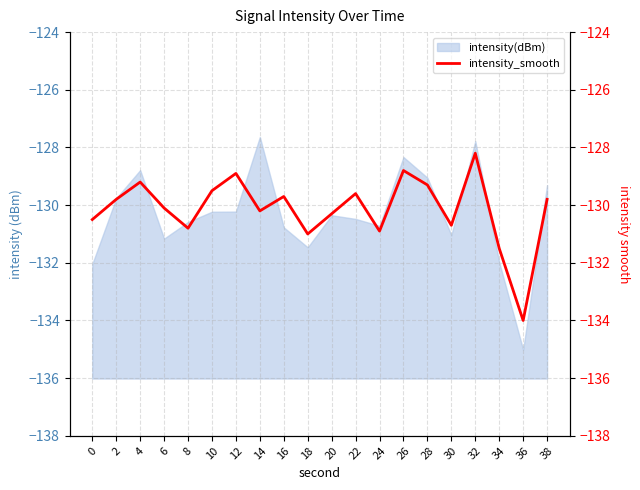

List the labels in order of value, smallest first.

36, 34, 18, 24, 8, 30, 0, 20, 14, 6, 2, 38, 16, 22, 10, 28, 4, 12, 26, 32